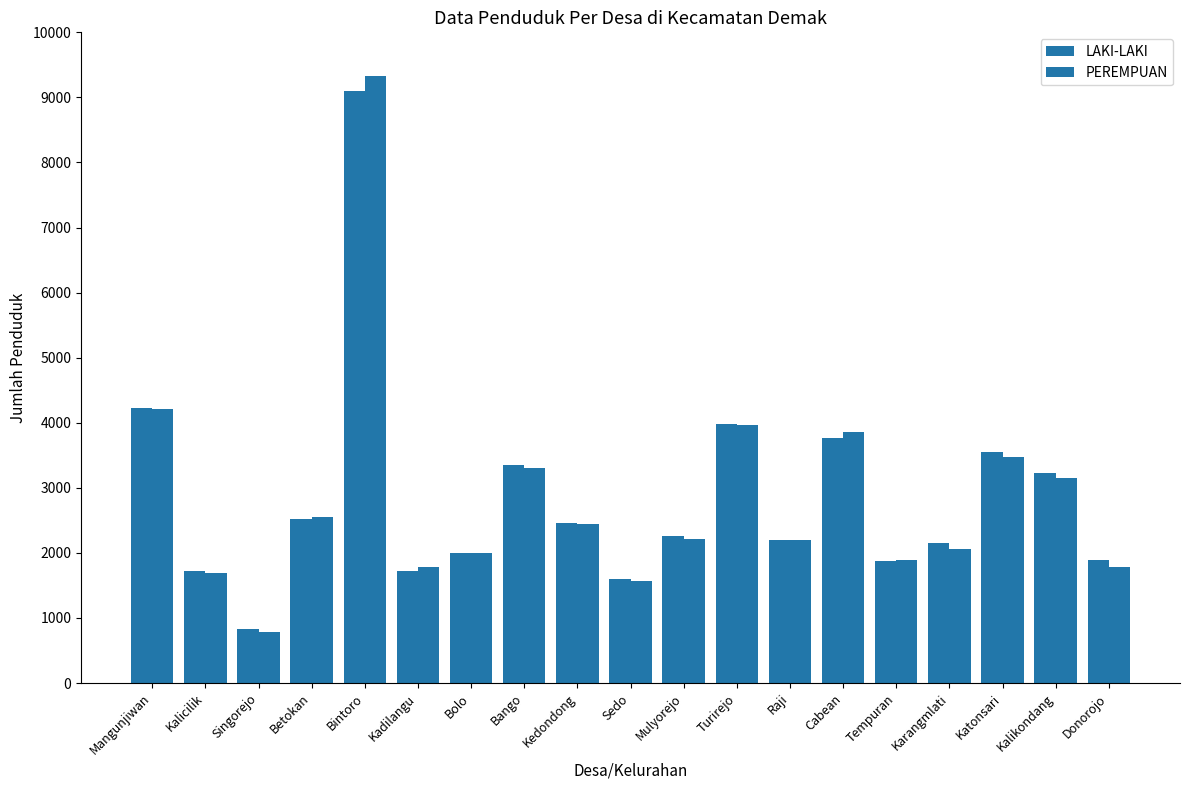

At which label does PEREMPUAN reach its peak?

Bintoro